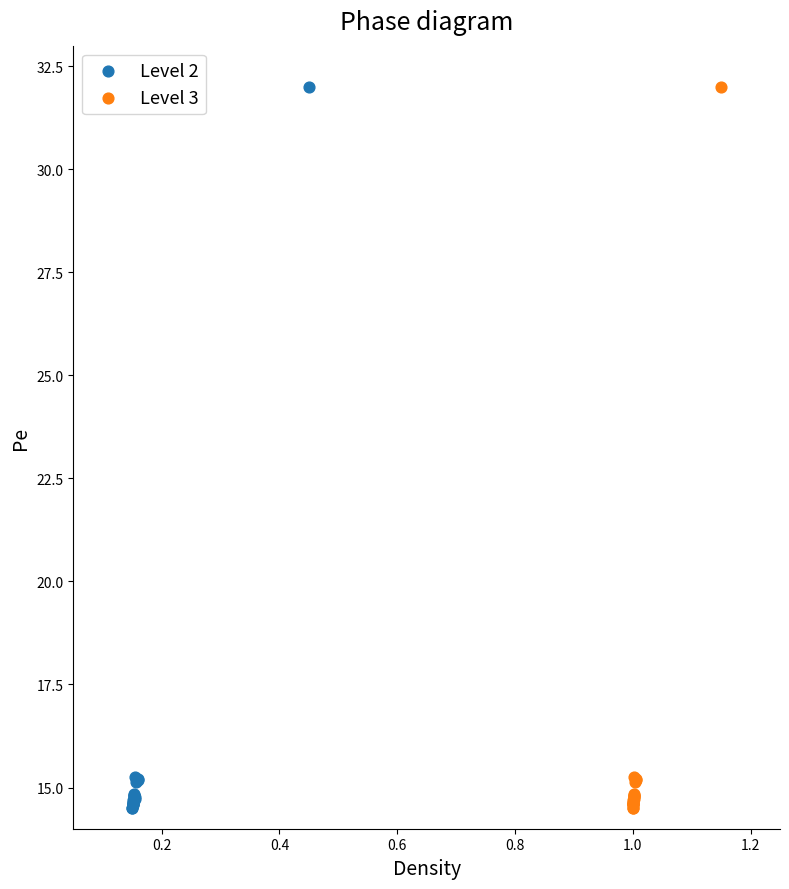

What are all the series names shown in the legend?

Level 2, Level 3